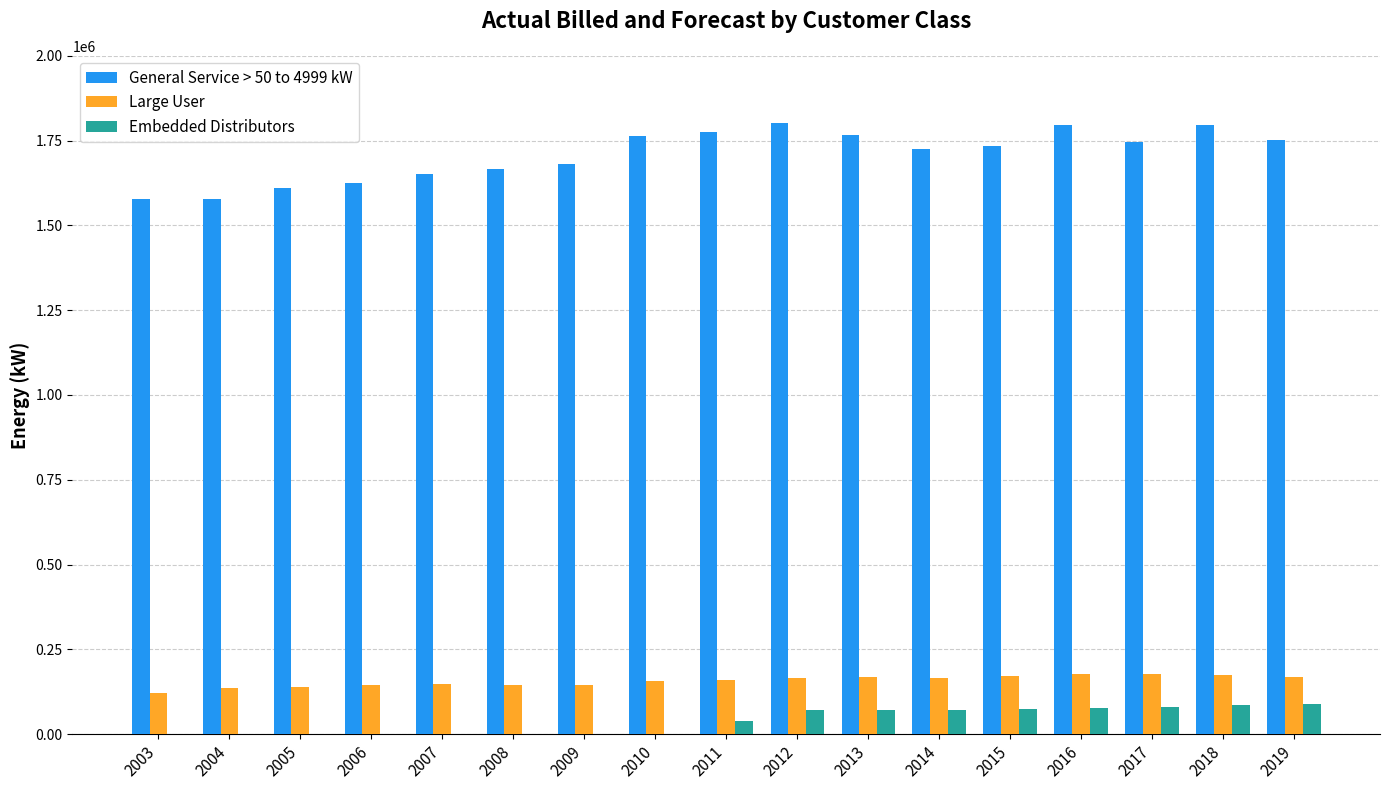

Which series has the largest total across all categories?

General Service > 50 to 4999 kW